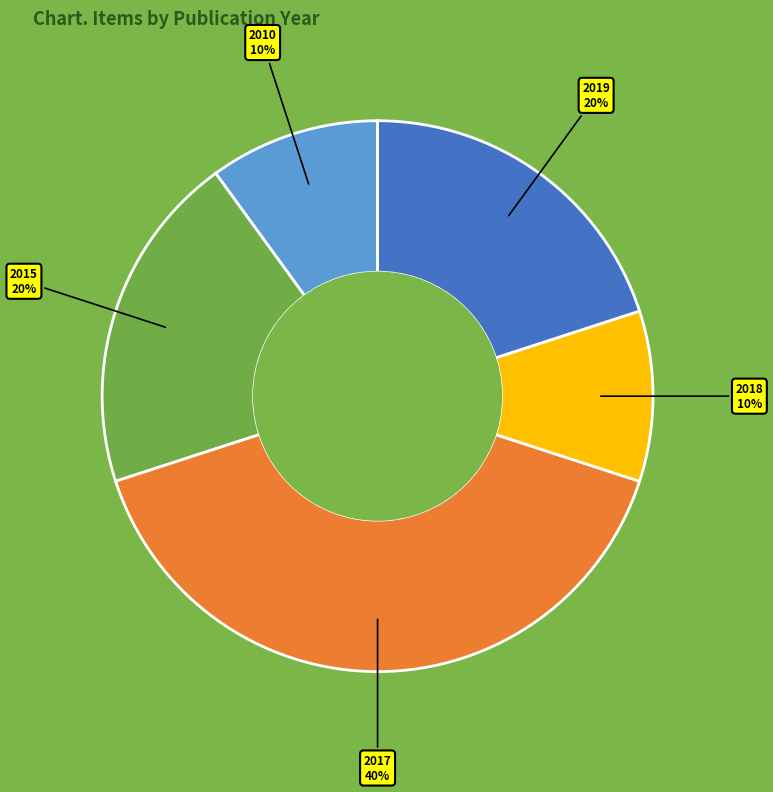

True or false: 2018 accounts for 10% of the total.

True